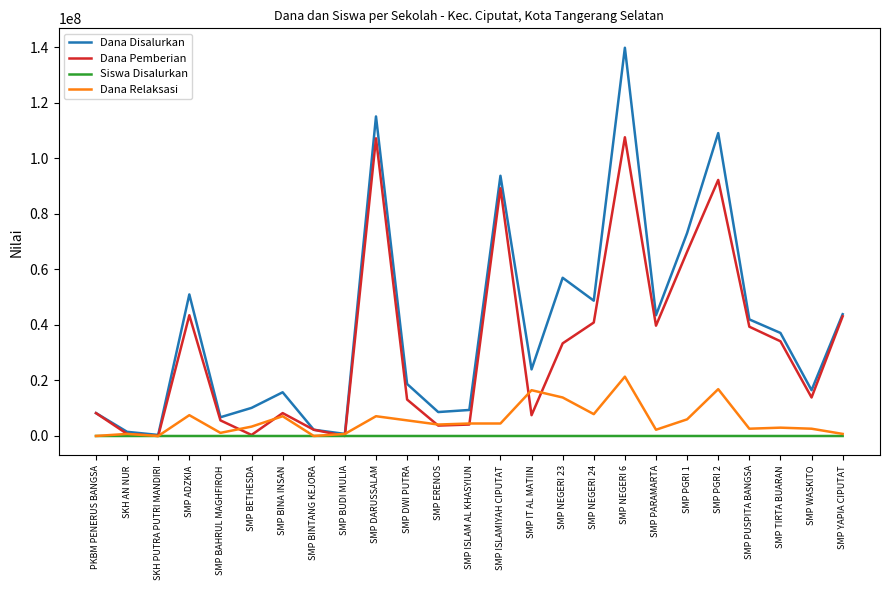

Read the Dana Disalurkan value at SMP ISLAMIYAH CIPUTAT, to the nearest 10.

93750000